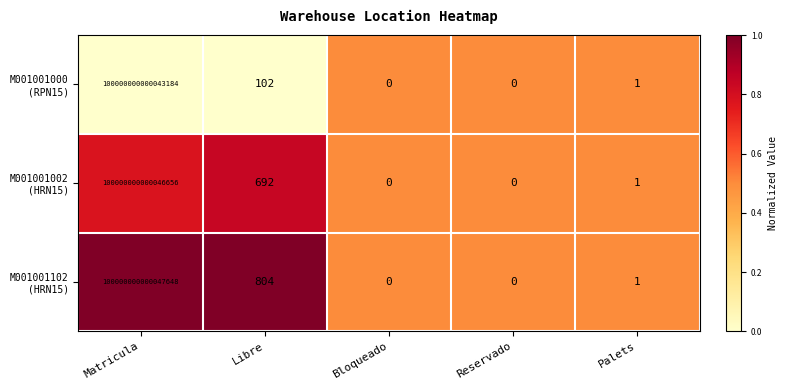

At which category is the sum across all series the highest?

Matricula